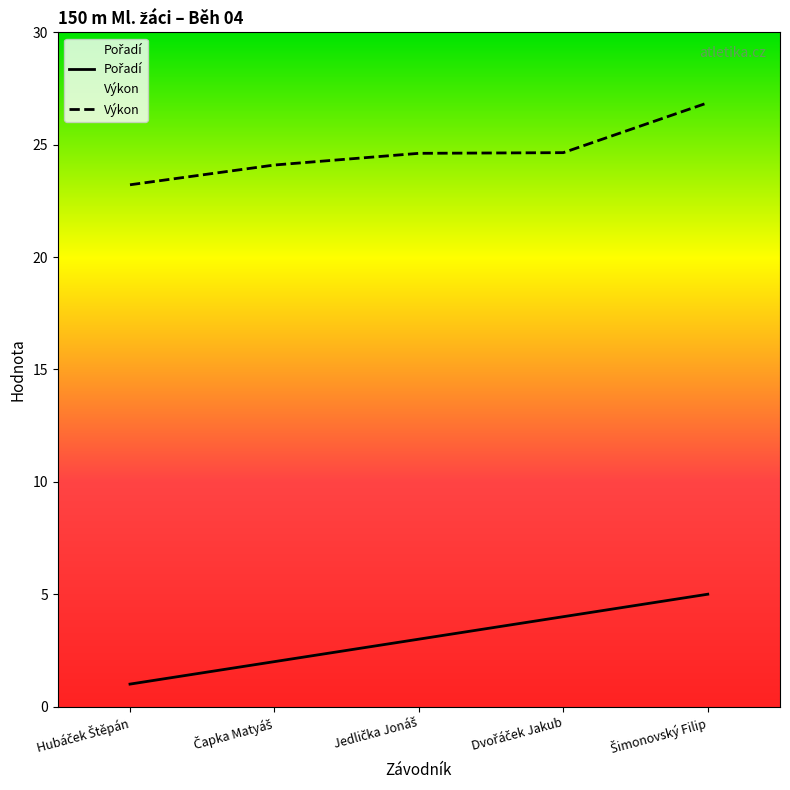

True or false: Výkon and Pořadí intersect in this chart.

False